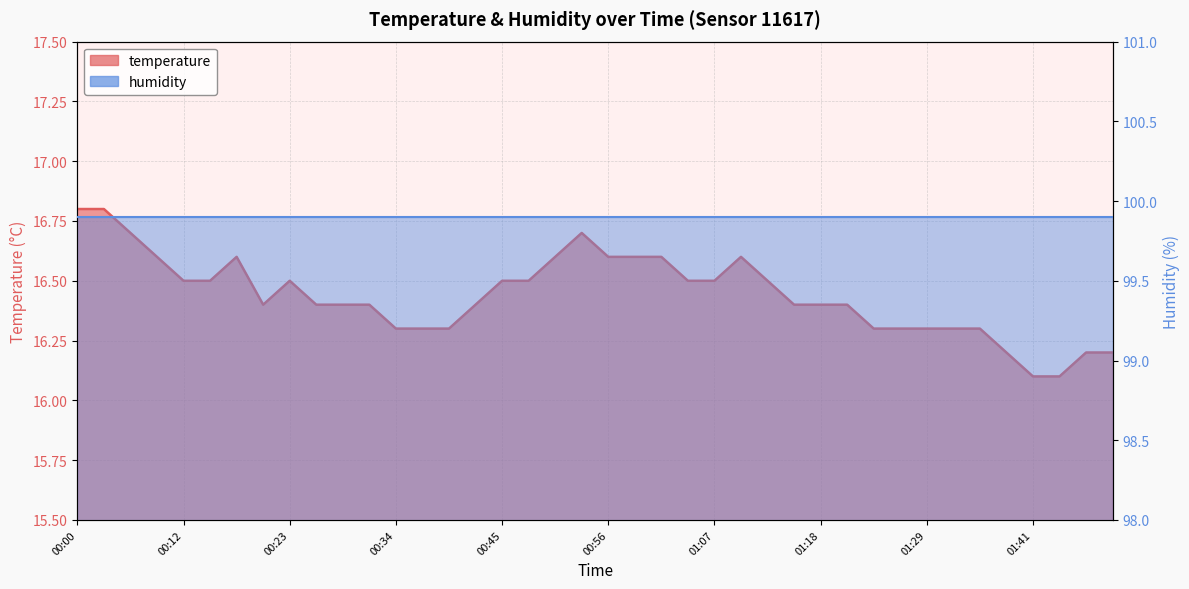

How many interior local valleys (lower than both neighbors) does the data have?

1